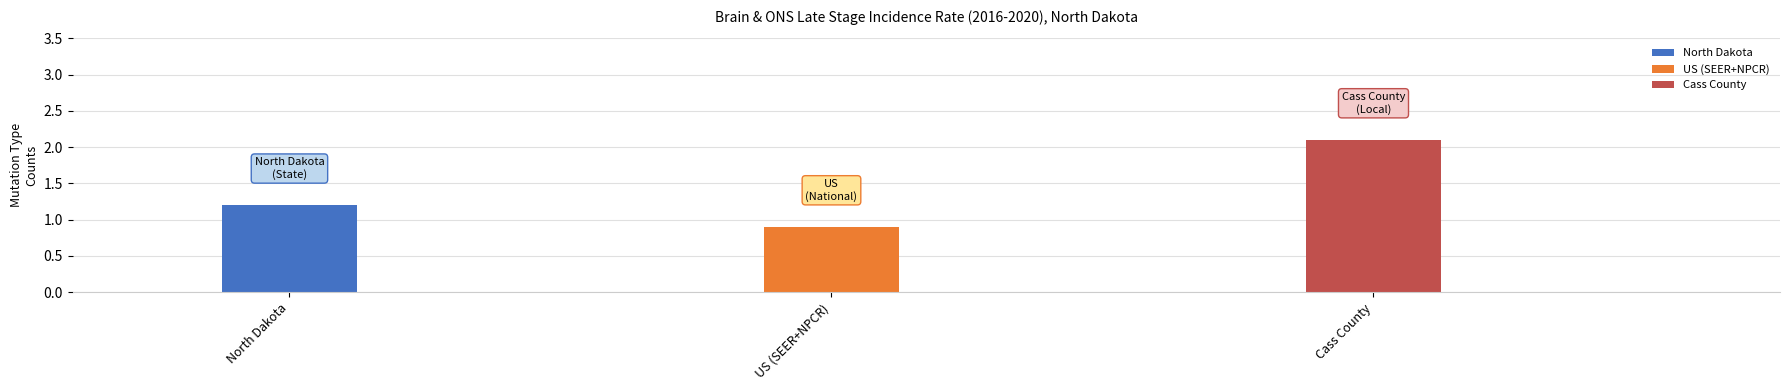

What is the label of the 3rd bar from the left?

Cass County